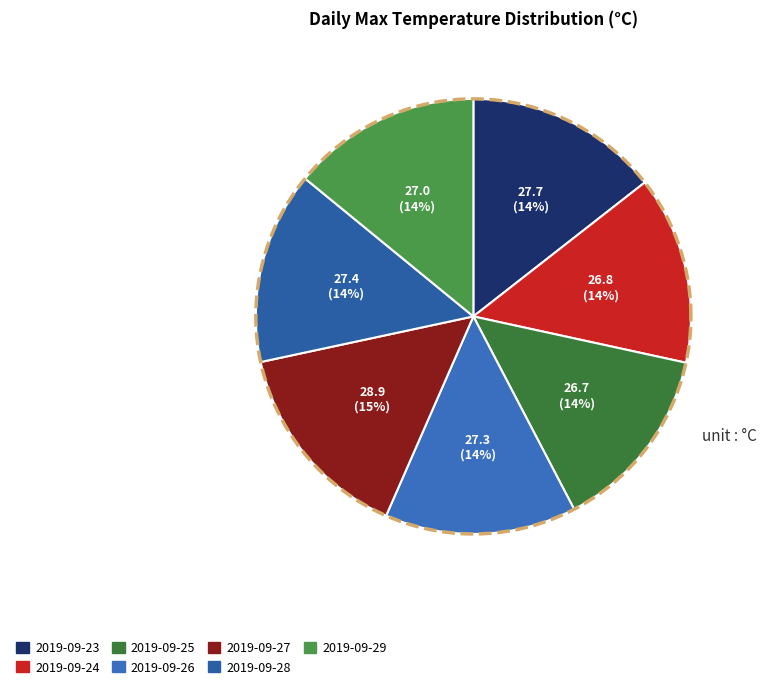

How many slices are in this pie chart?

7